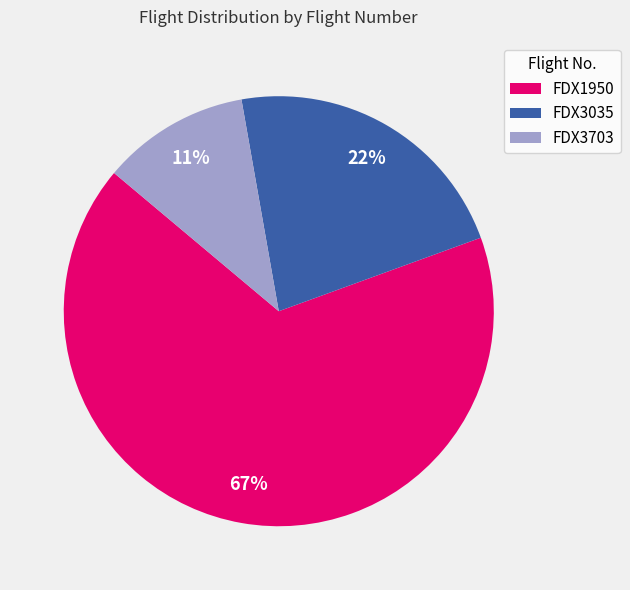

To the nearest percent, what is the combined percentage of FDX3035 and FDX3703?

33%